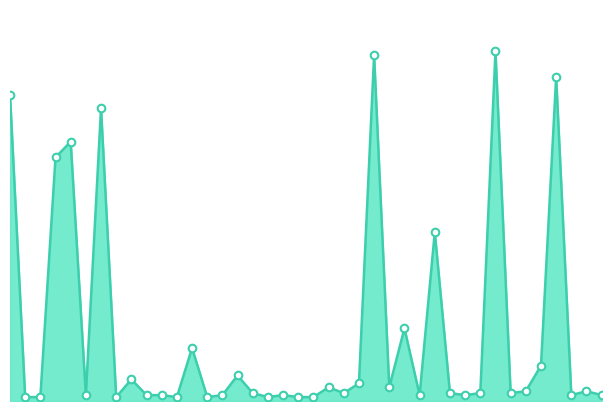

Does the chart have visible grid lines?

No